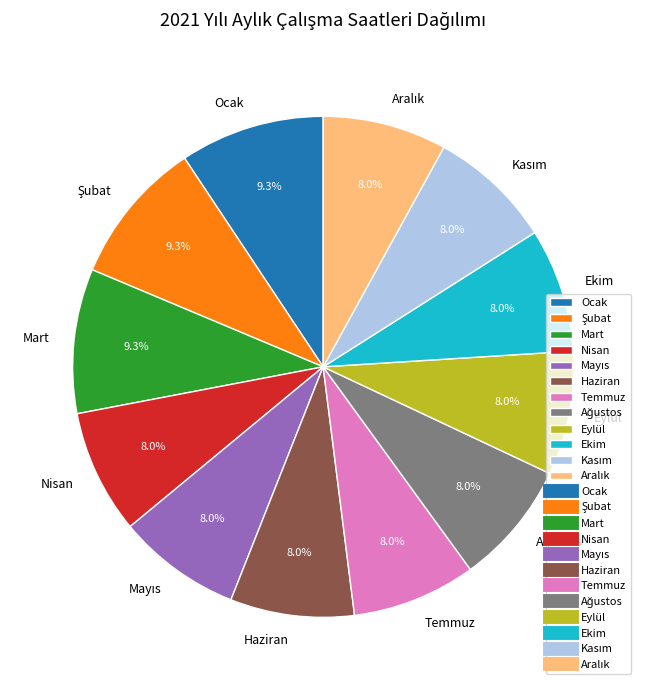

To the nearest percent, what is the difference between the Temmuz and Ocak slice percentages?

1%